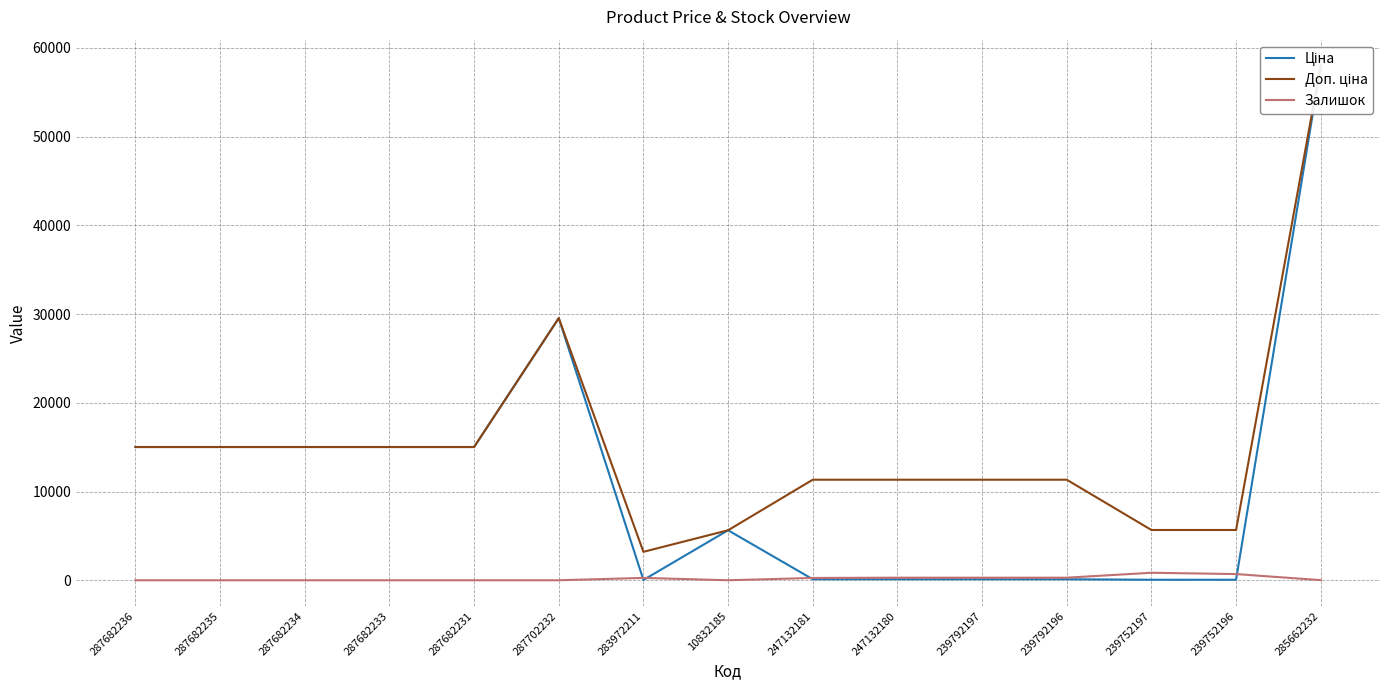

Which has a higher value, 285662232 or 239792197?

285662232